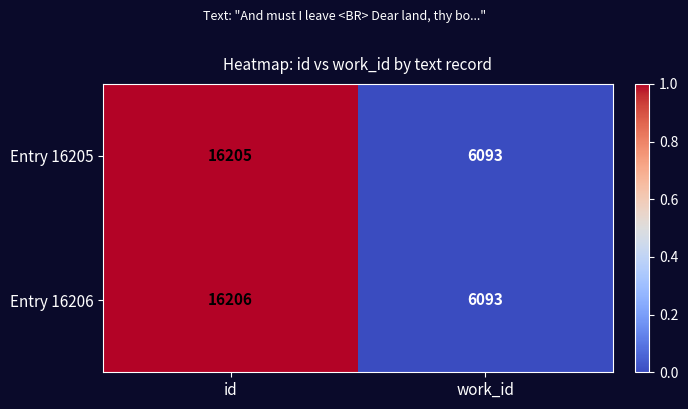

Which label corresponds to the largest value in the chart?

id